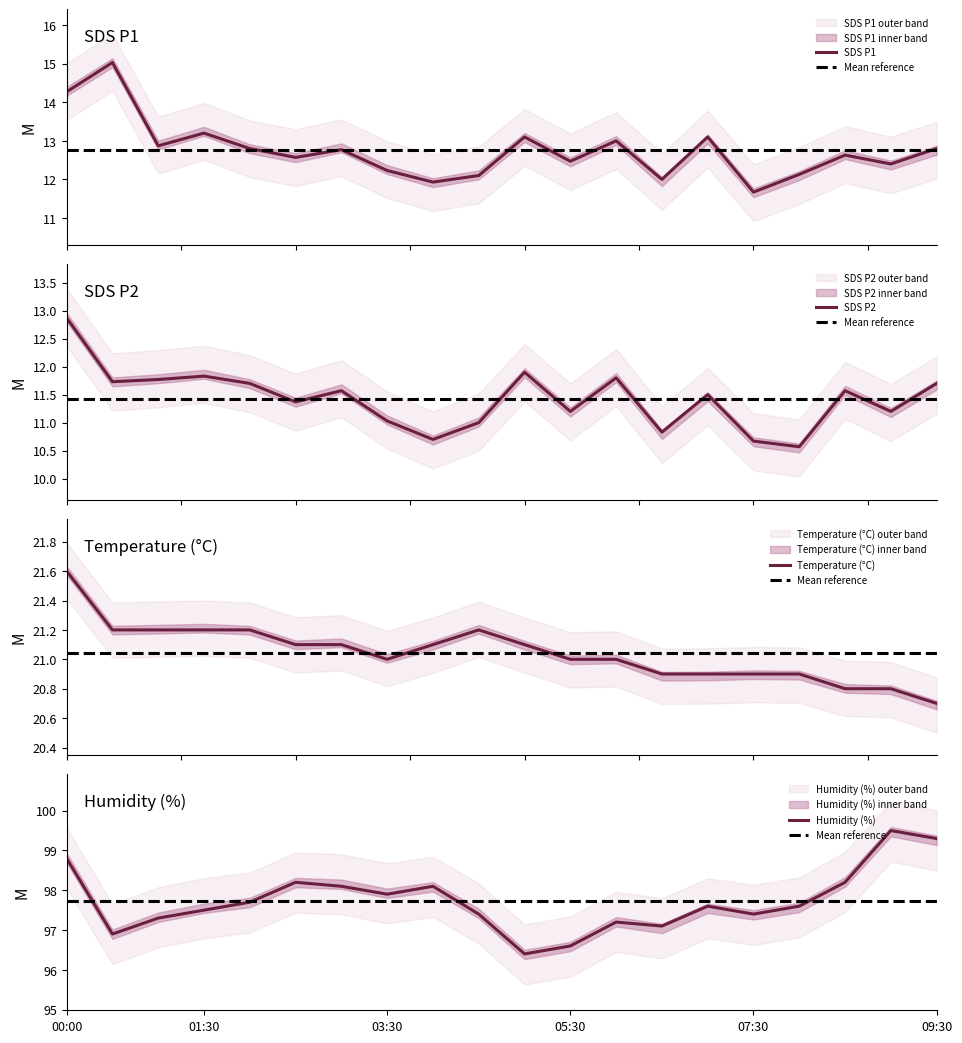

What is the minimum value shown in the chart?

10.6